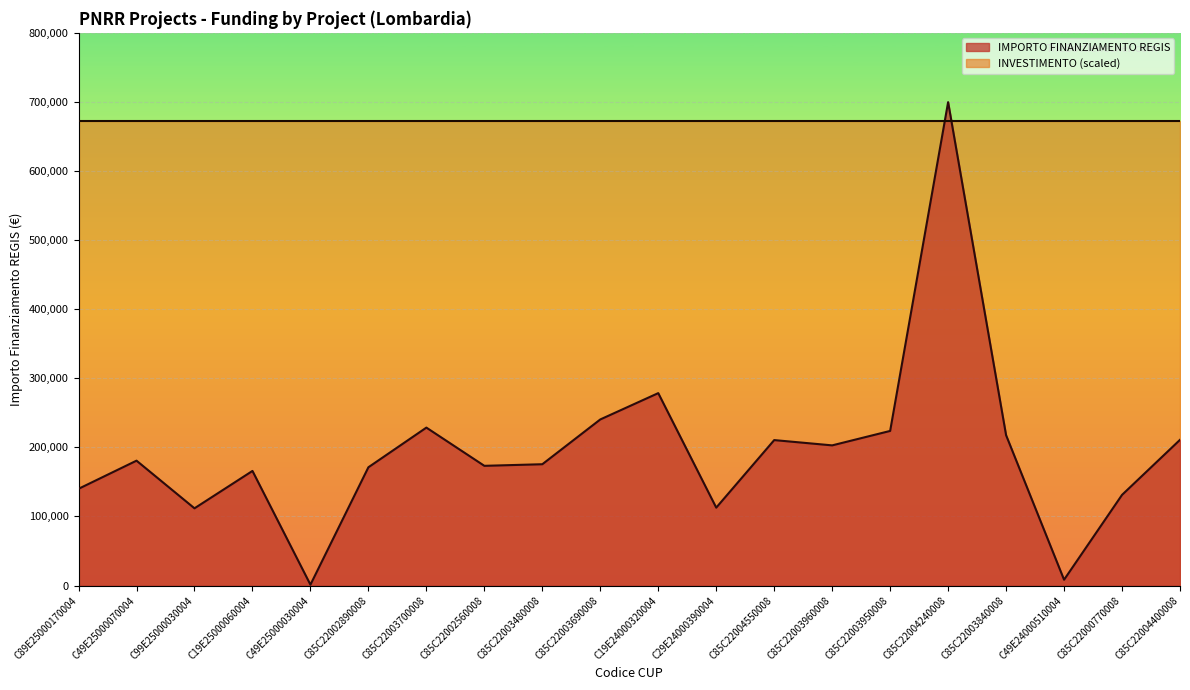

Rank the categories by value from highest to lowest.

C85C22004240008, C19E24000320004, C85C22003690008, C85C22003700008, C85C22003950008, C85C22003840008, C85C22004400008, C85C22004550008, C85C22003960008, C49E25000070004, C85C22003480008, C85C22002560008, C85C22002890008, C19E25000060004, C89E25000170004, C85C22000770008, C29E24000390004, C99E25000030004, C49E24000510004, C49E25000030004